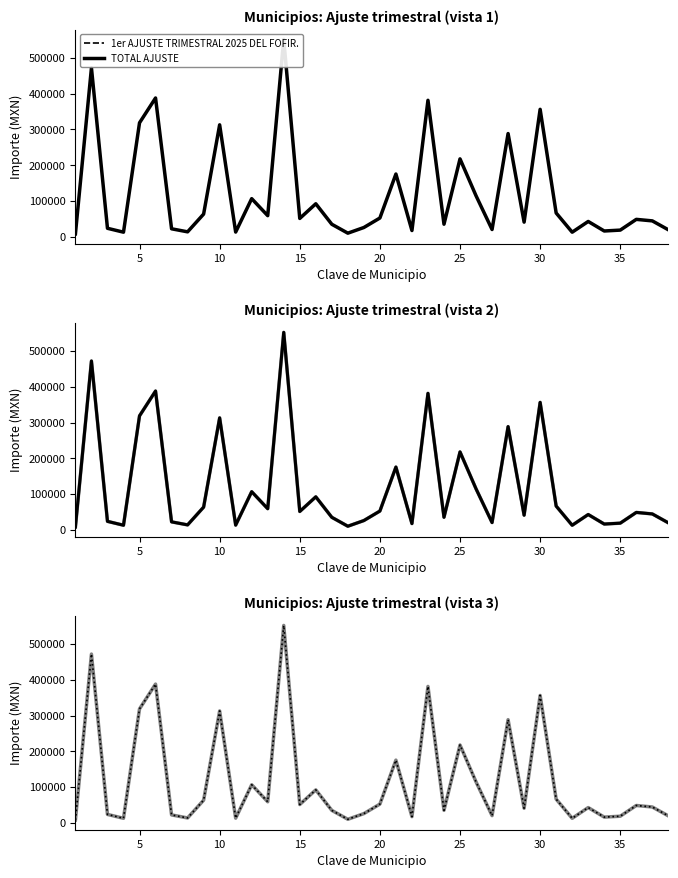

True or false: 1er AJUSTE TRIMESTRAL 2025 DEL FOFIR. and TOTAL AJUSTE cross at least once.

False